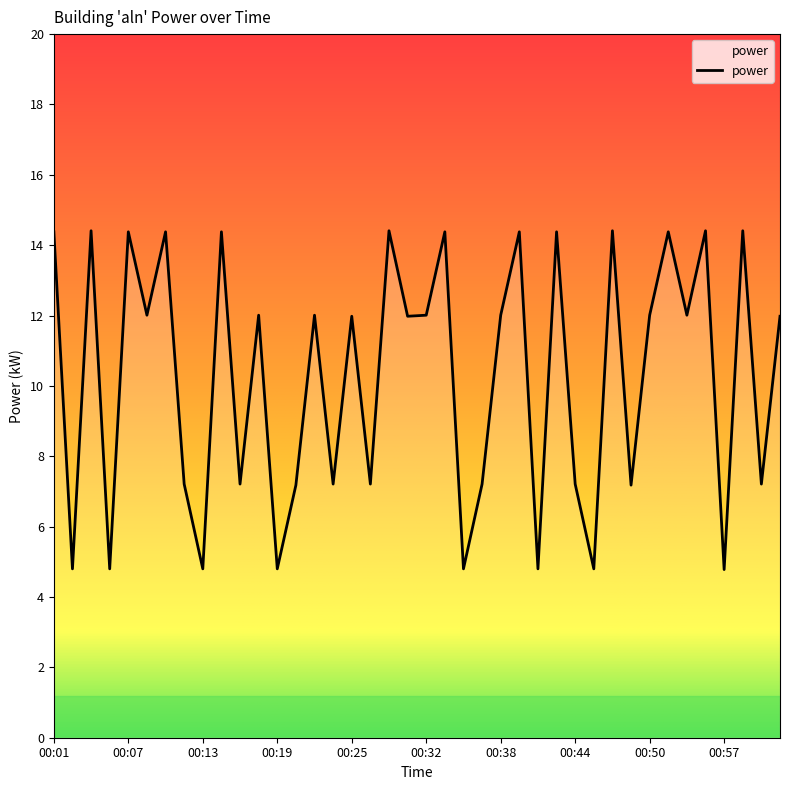

What is the difference between the maximum and minimum values?

9.6